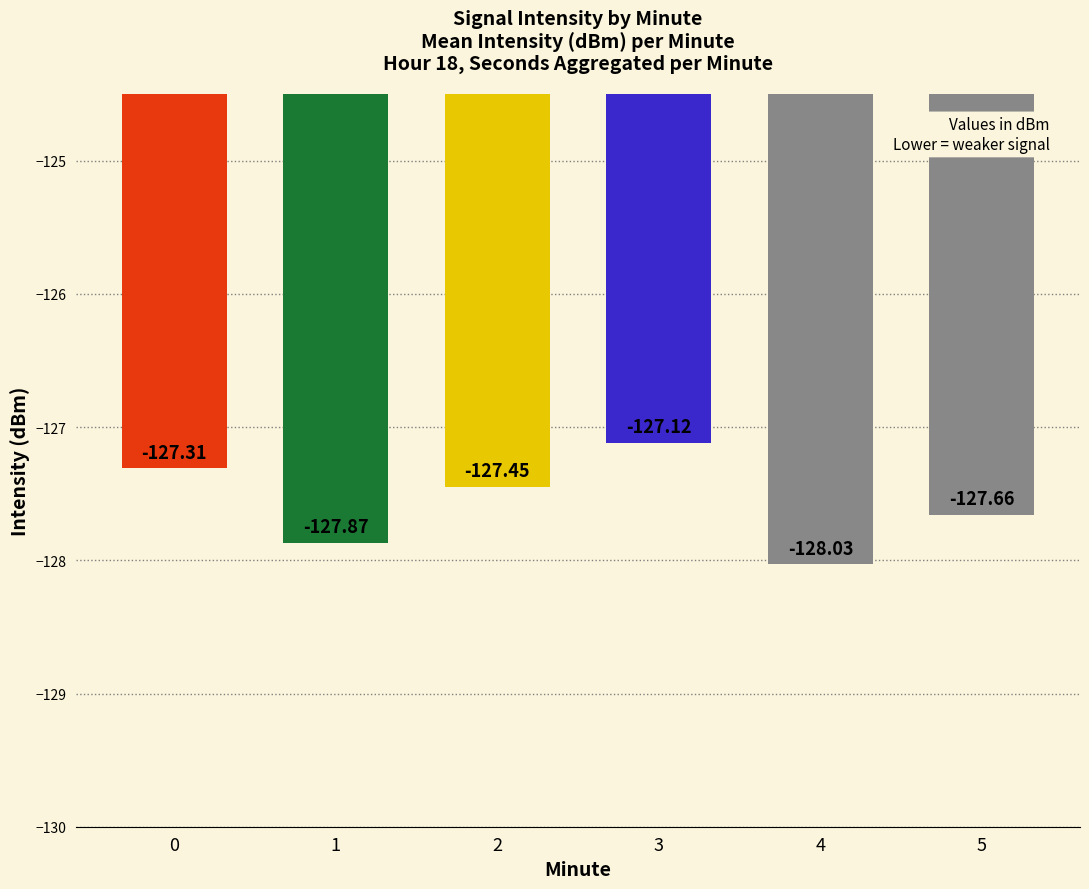

What is the difference between the values at 3 and 5?

0.5